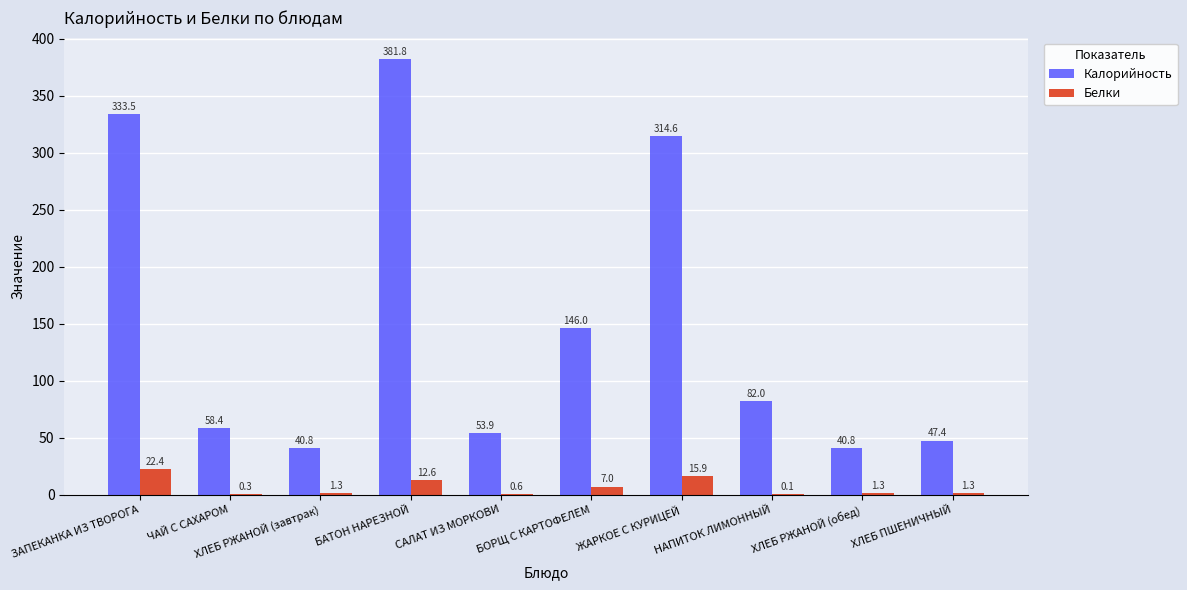

The Калорийность series shows 25.0 at ХЛЕБ РЖАНОЙ (обед). True or false?

False